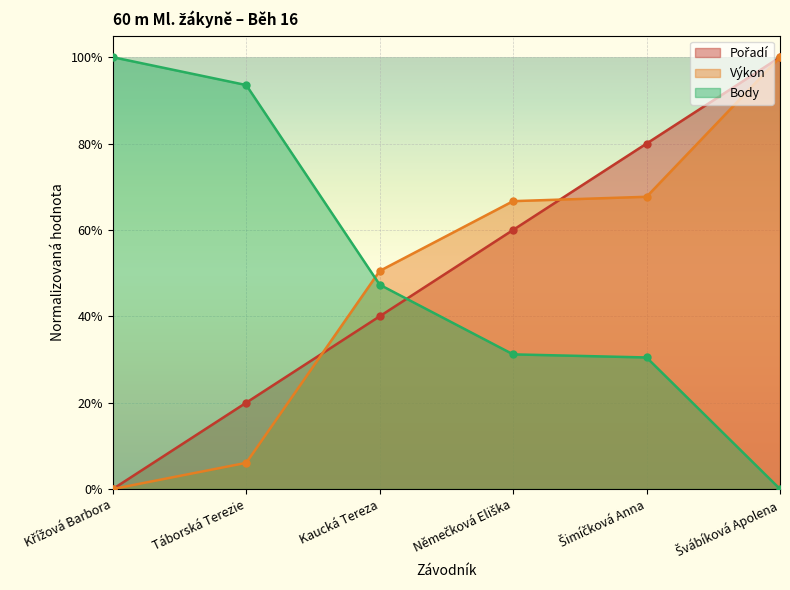

True or false: Body has a value of 0.3 at Němečková Eliška.

True